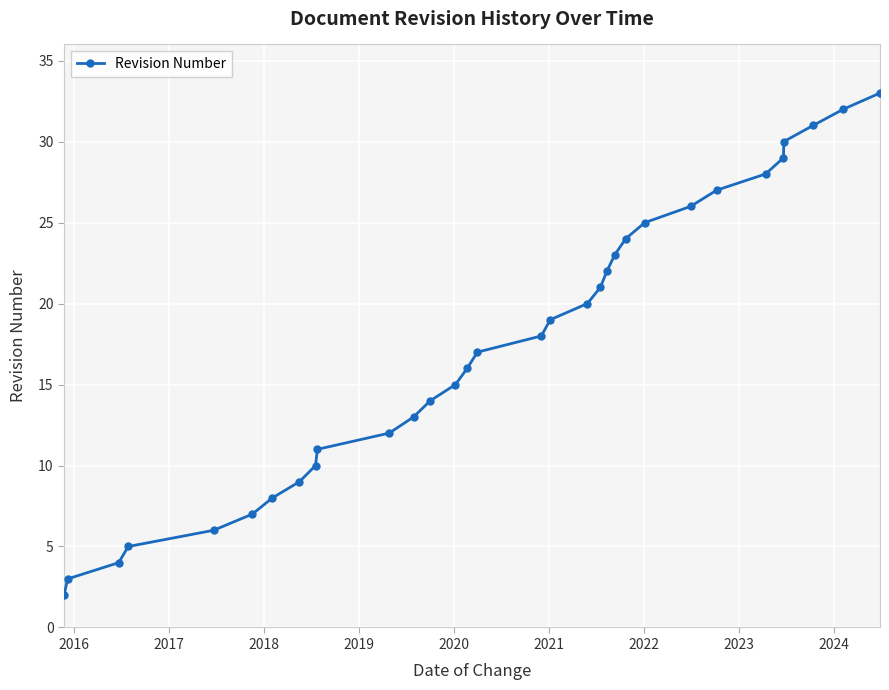

What is the value of the 28th point from the left?

29